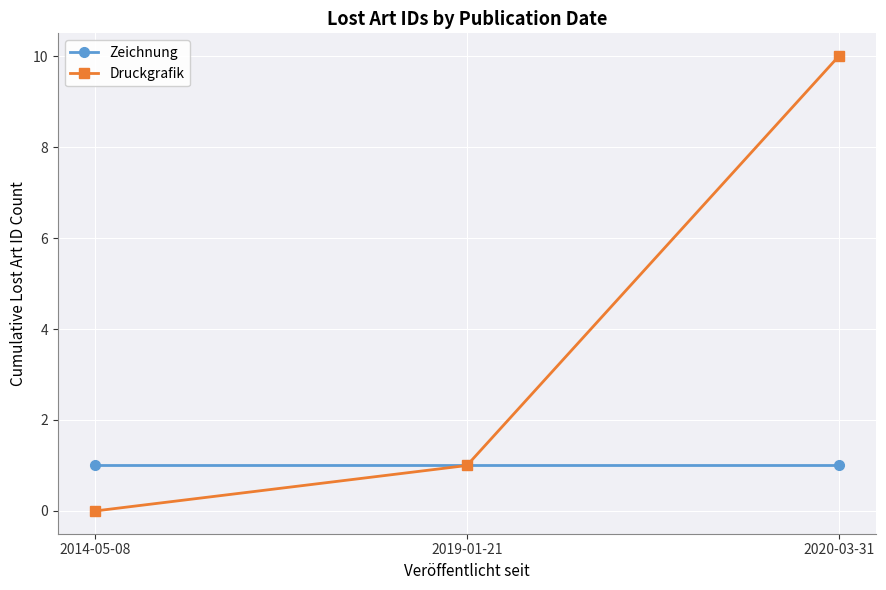

Which series has the largest total across all categories?

Druckgrafik